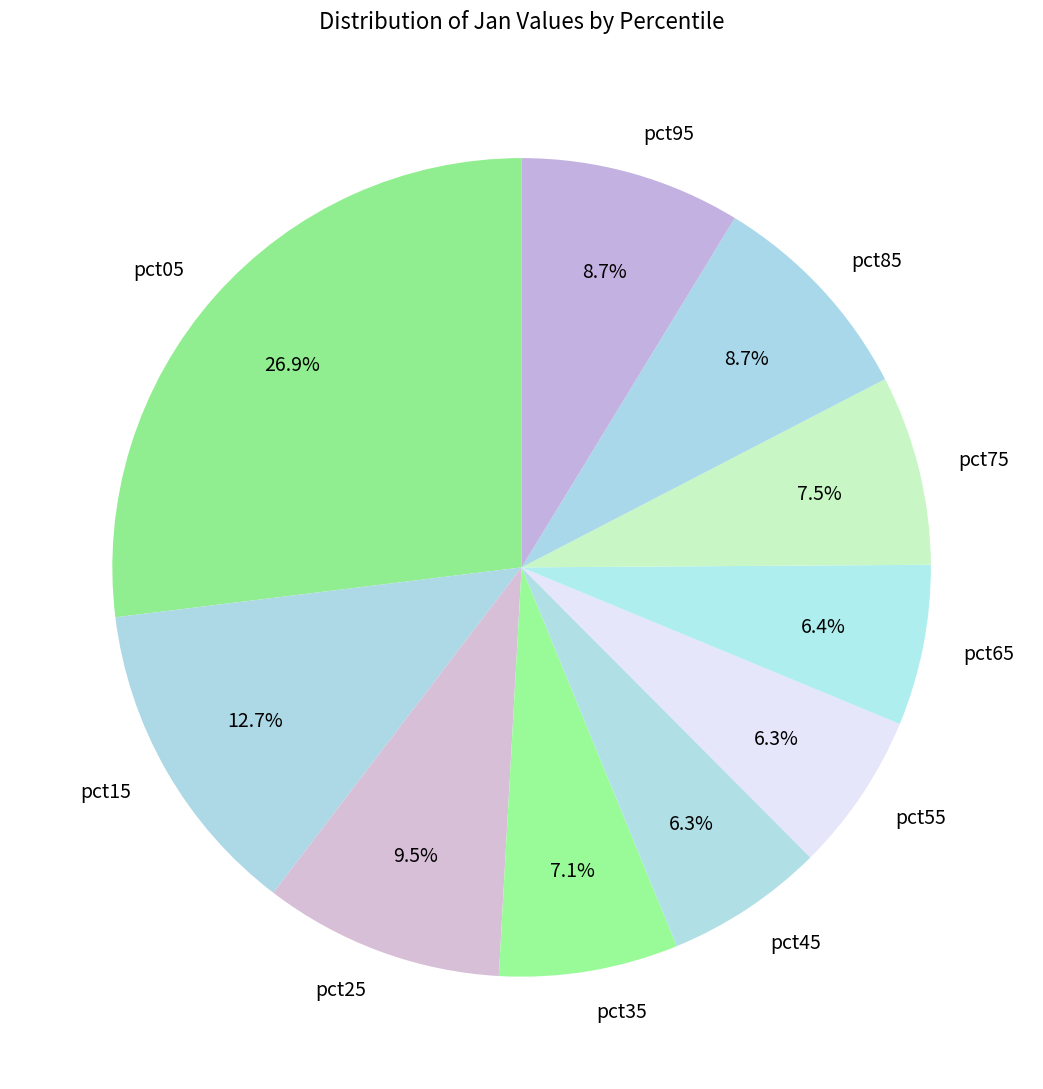

How many segments does this pie chart have?

10